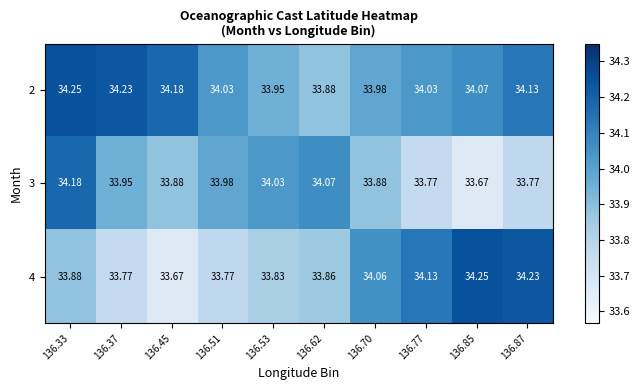

Is the value of 4 at 136.85 greater than the value of 2 at 136.51?

Yes